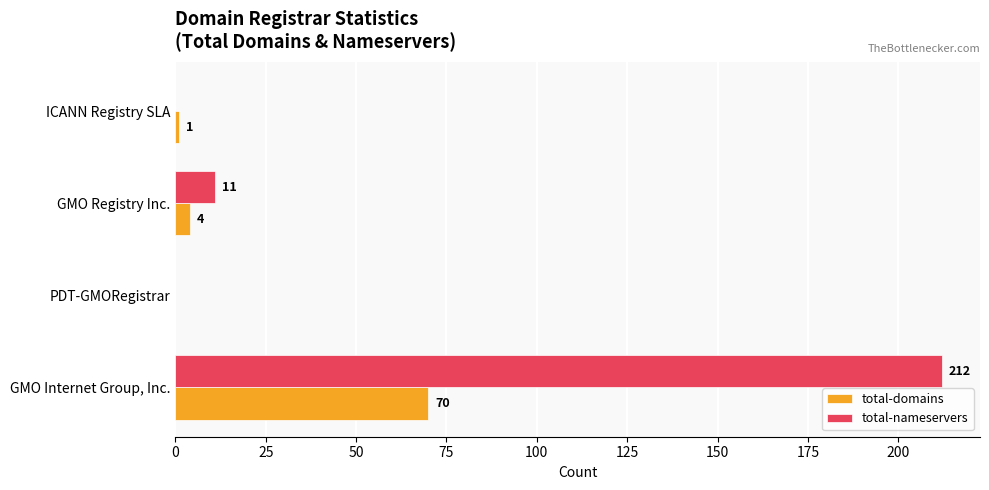

What is the sum of all total-domains values?

75